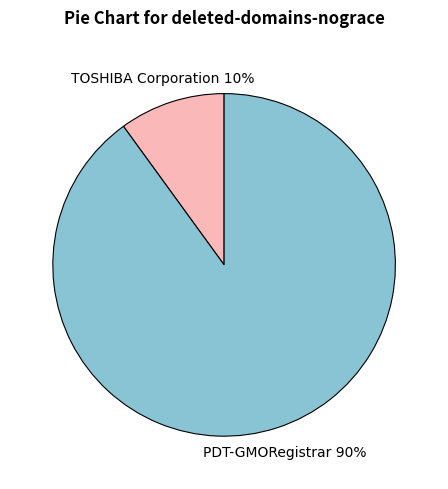

Which slice is the smallest?

TOSHIBA Corporation